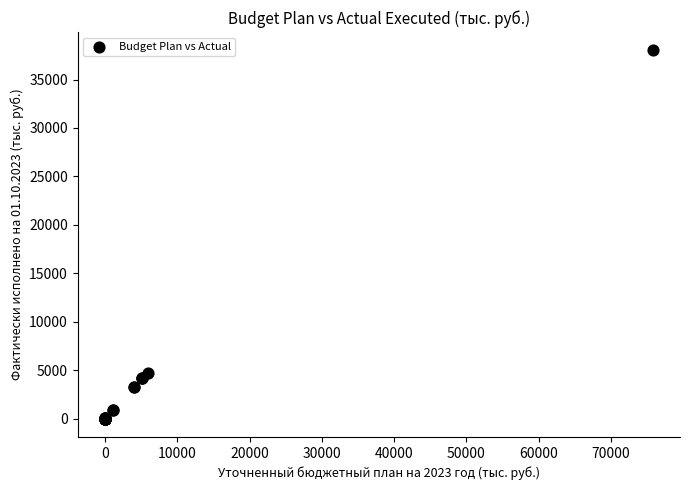

What Y value in the scatter plot is closest to 19000?

4737.4